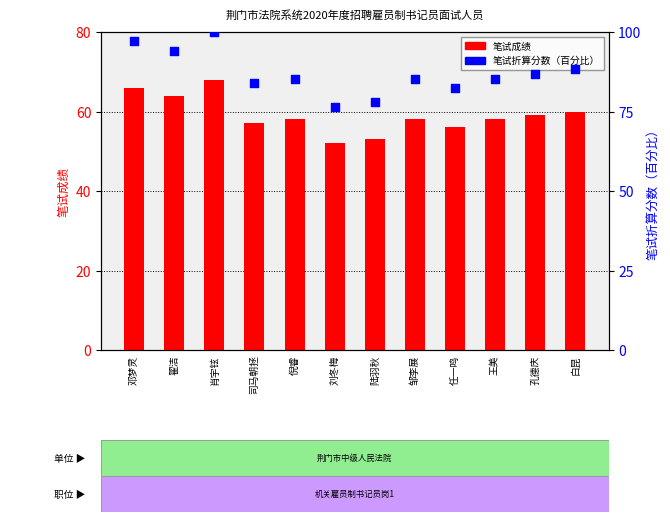

Which series has the largest total across all categories?

笔试折算分数（百分比）